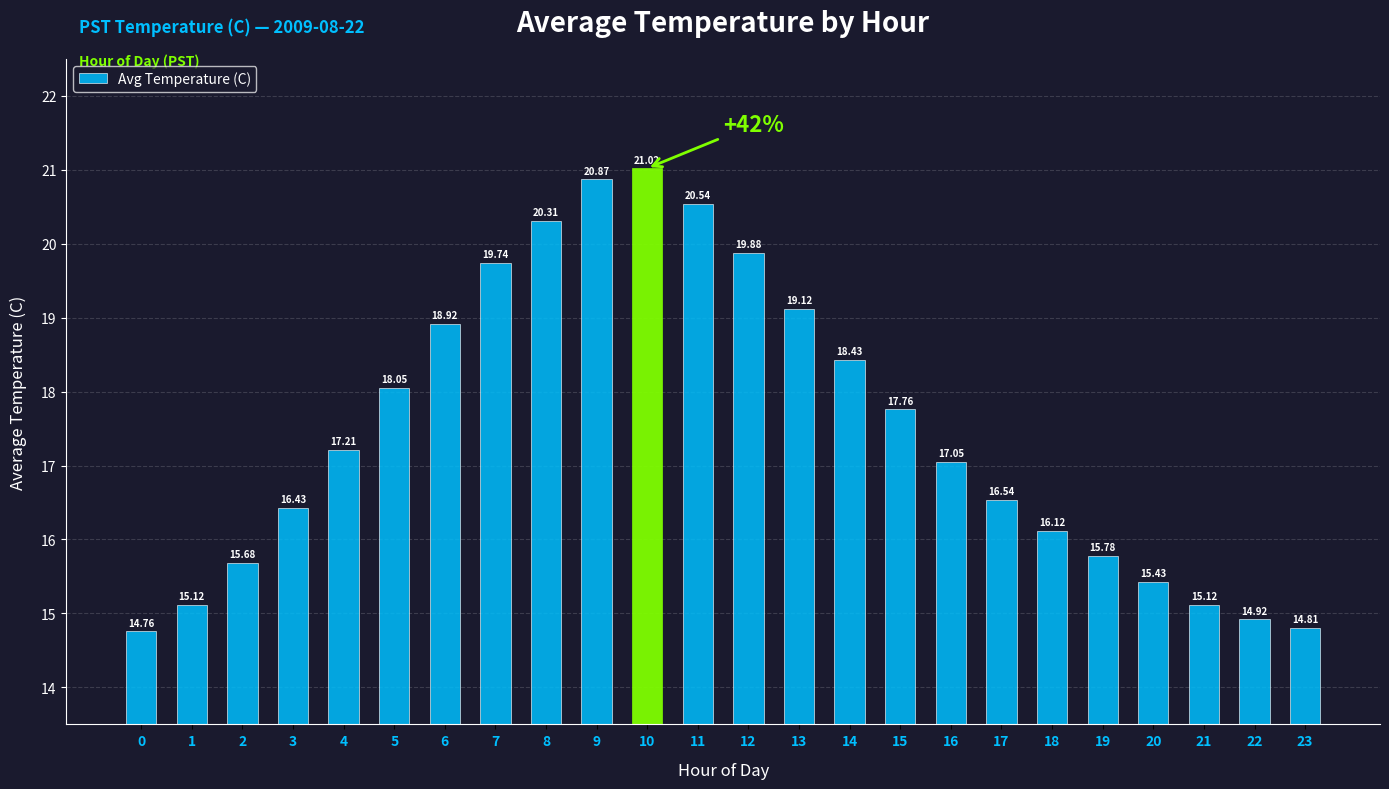

Is it true that the value at 19 is 27.3?

False